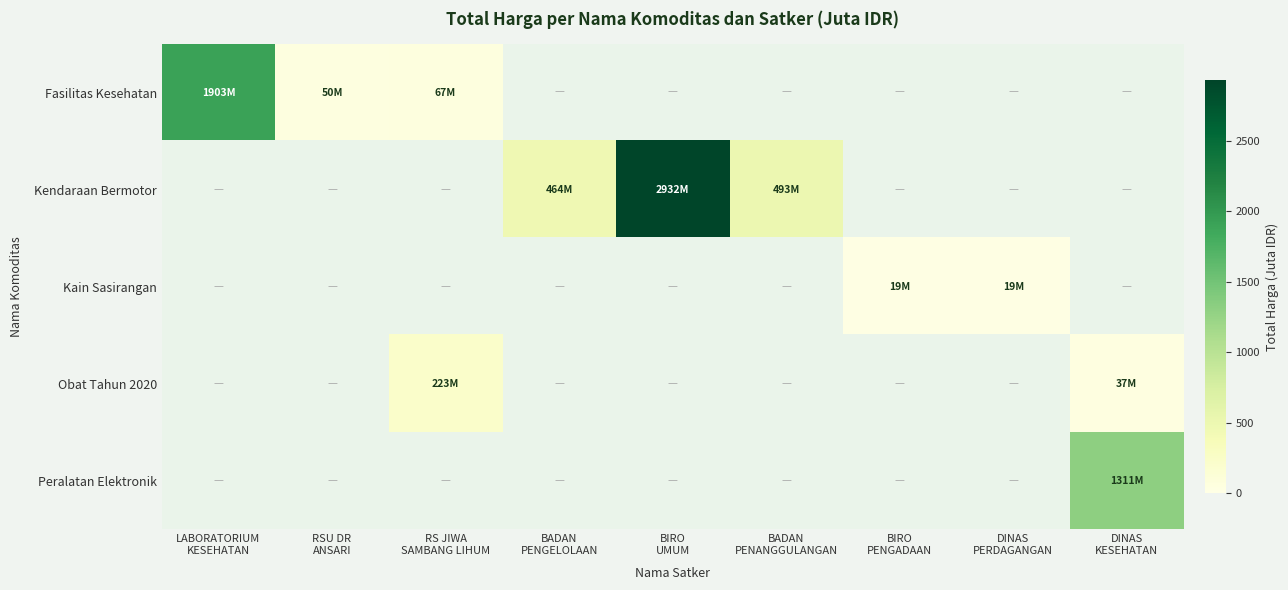

True or false: Obat Tahun 2020 has a value of 222.9 at RS JIWA SAMBANG LIHUM.

True